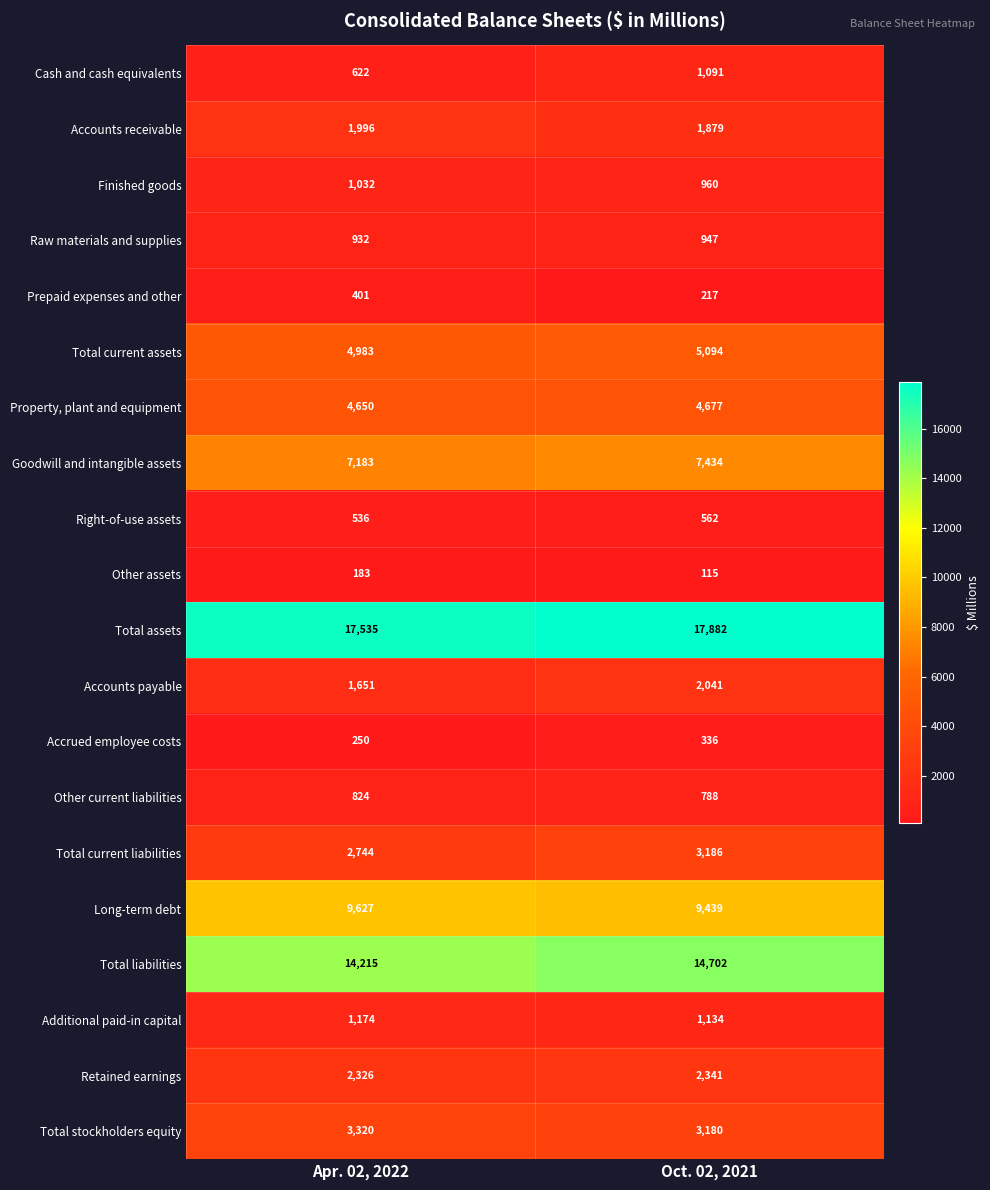

What is the minimum value for Property, plant and equipment?

4650